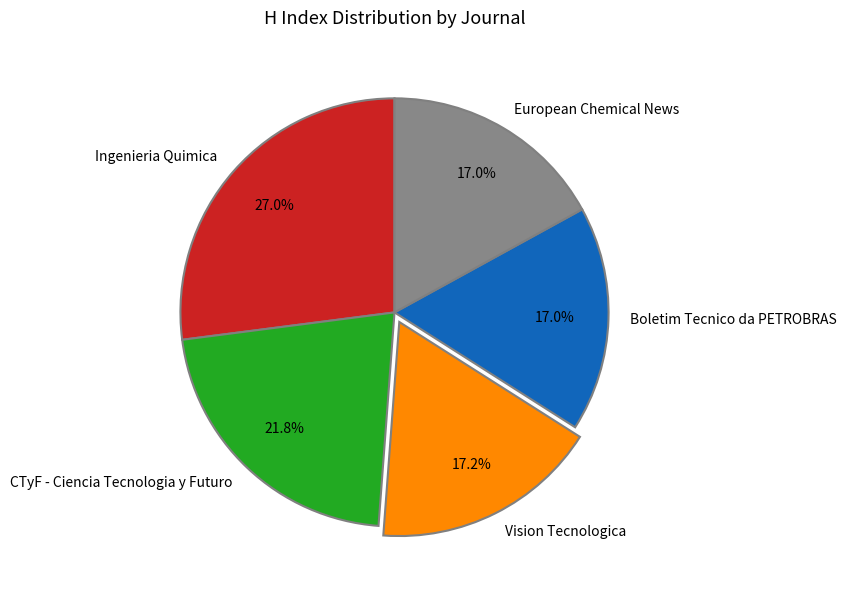

To the nearest percent, what portion does Boletim Tecnico da PETROBRAS represent?

17%